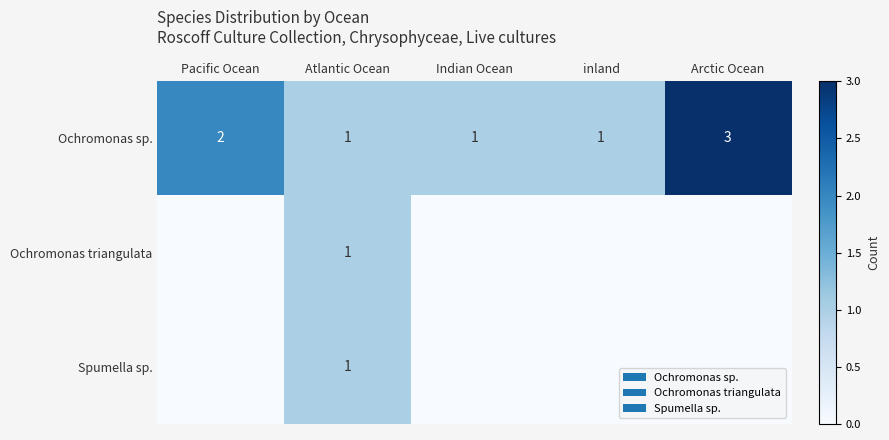

Where is Ochromonas sp. nearest to the value 2?

Pacific Ocean